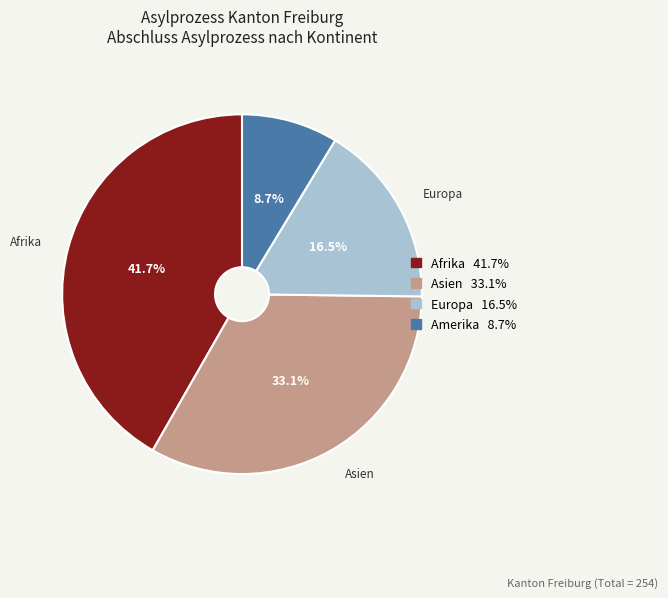

Is there any slice that represents more than half of the pie?

No